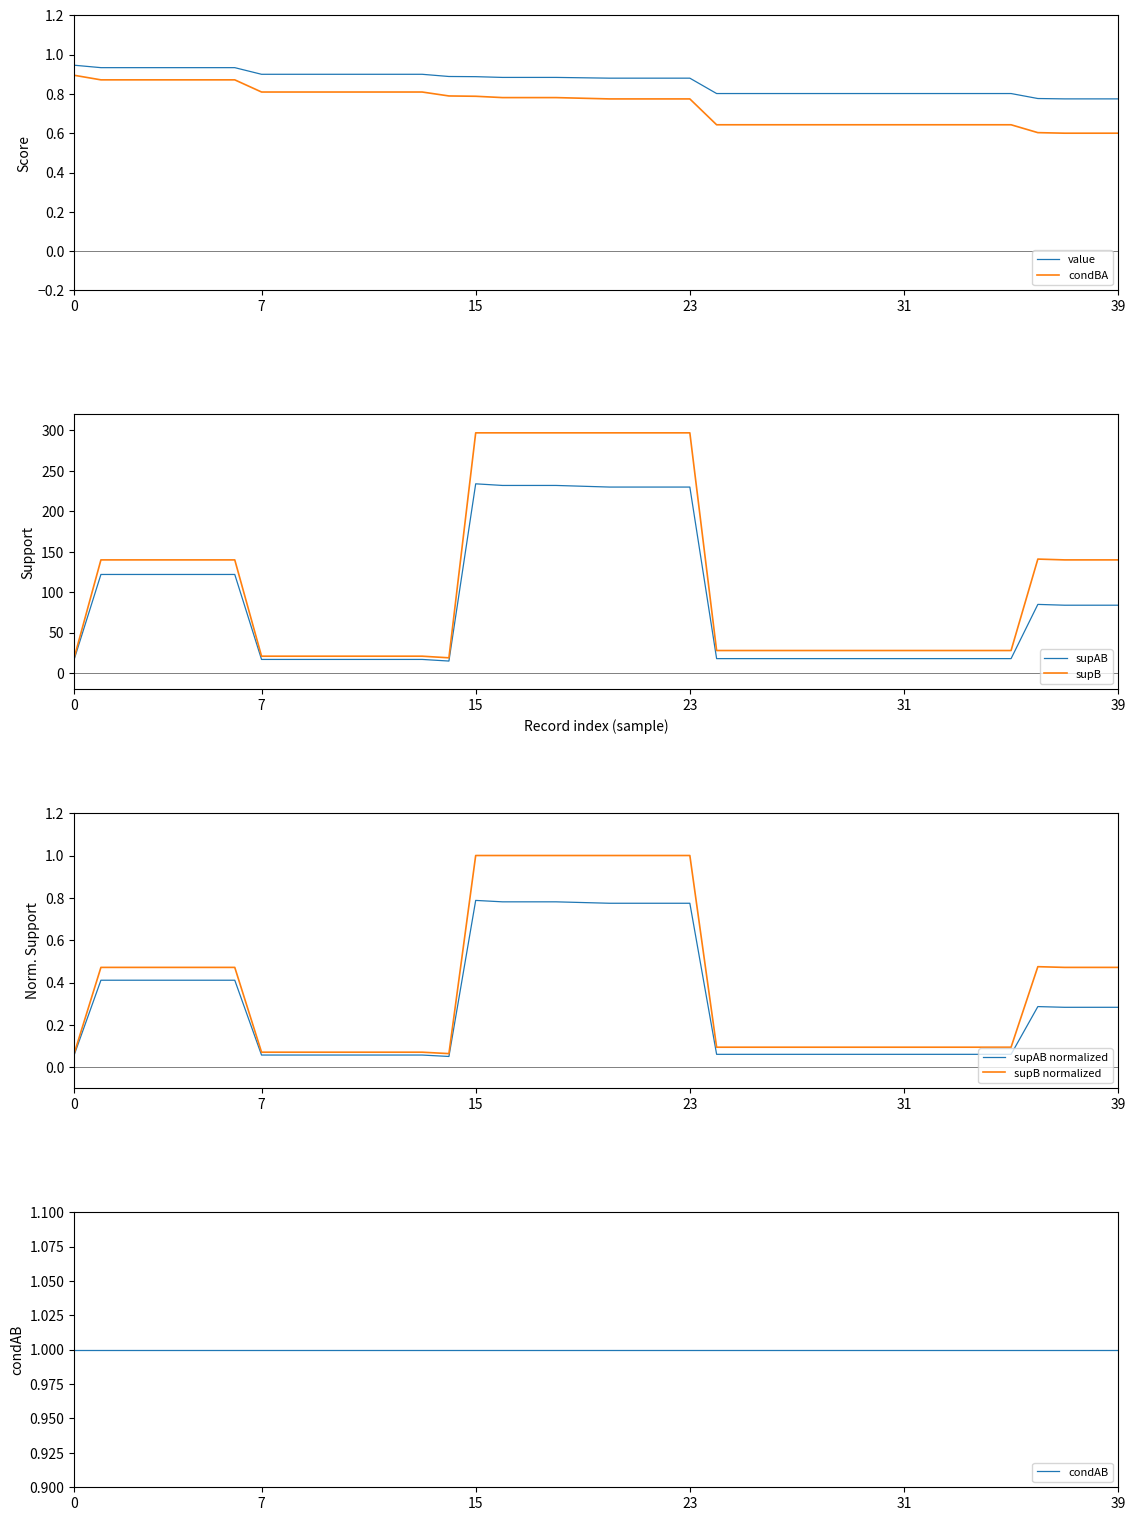

The supB series shows 19 at 0. True or false?

True